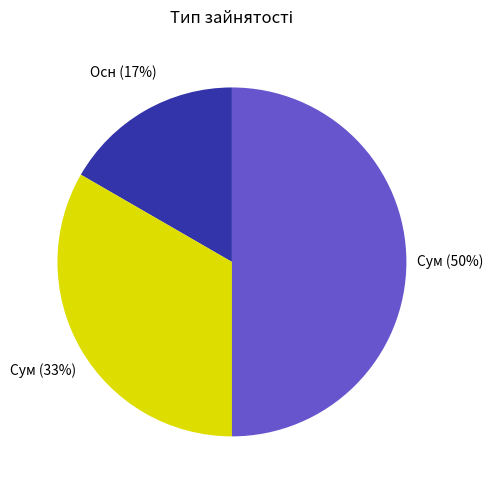

Count the number of slices in the pie.

3